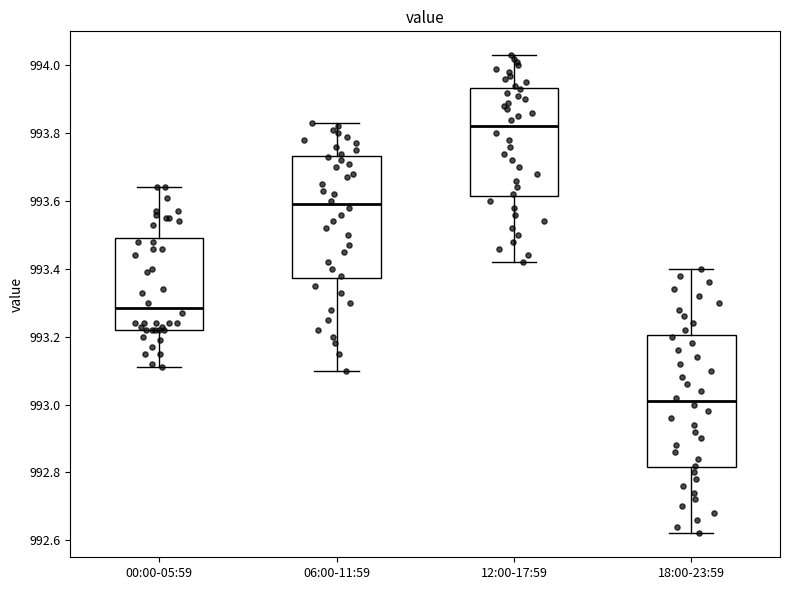

Reading left to right, read every box against the y-axis: the position of its median line, the range the box covers, and the ends of its whiskers. The values are not printed on the chart, so give them approximately, as read against the axis.

00:00-05:59: median 993.28, box 993.22 to 993.50, whiskers 993.12 to 993.64
06:00-11:59: median 993.60, box 993.38 to 993.74, whiskers 993.10 to 993.84
12:00-17:59: median 993.82, box 993.62 to 993.94, whiskers 993.42 to 994.04
18:00-23:59: median 993.02, box 992.82 to 993.20, whiskers 992.62 to 993.40